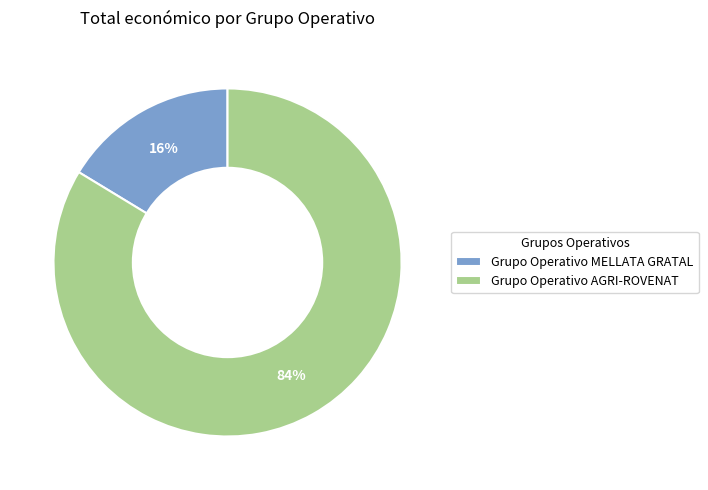

Is the sum of Grupo Operativo AGRI-ROVENAT and Grupo Operativo MELLATA GRATAL greater than half?

Yes